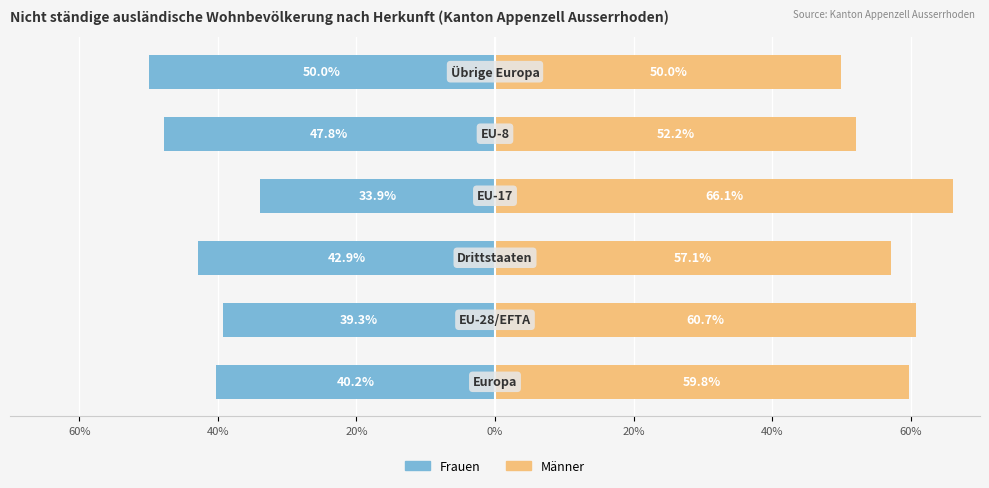

What is the average value of the Männer series?

57.7